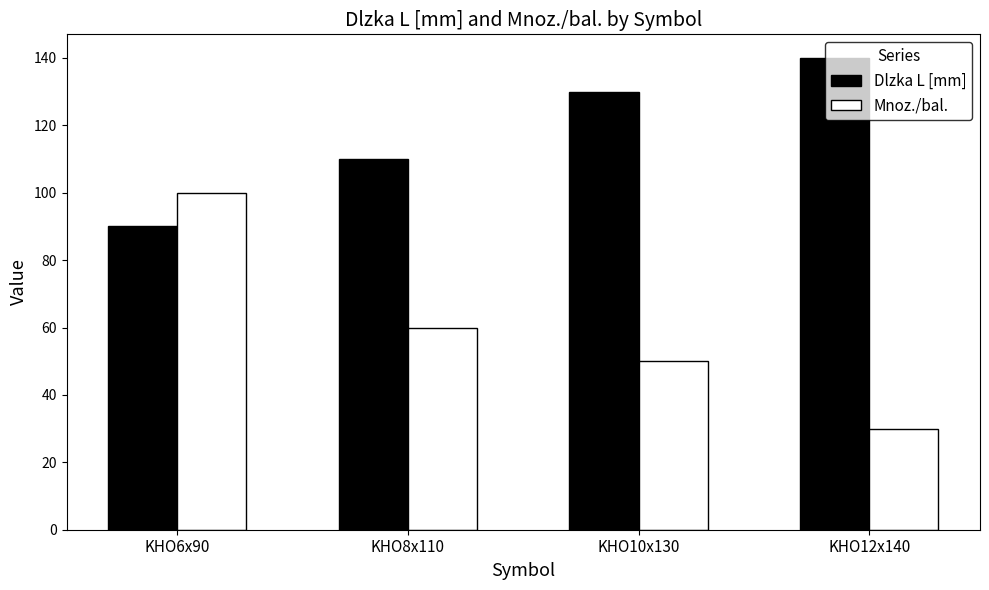

What are all the series names shown in the legend?

Dlzka L [mm], Mnoz./bal.